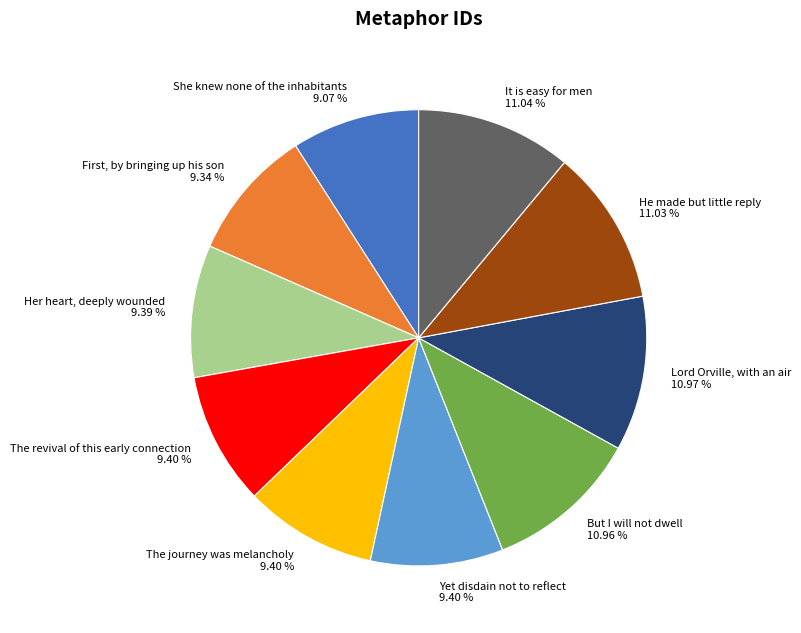

What is the ratio of the value at Lord Orville, with an air to the value at He made but little reply?

1.0